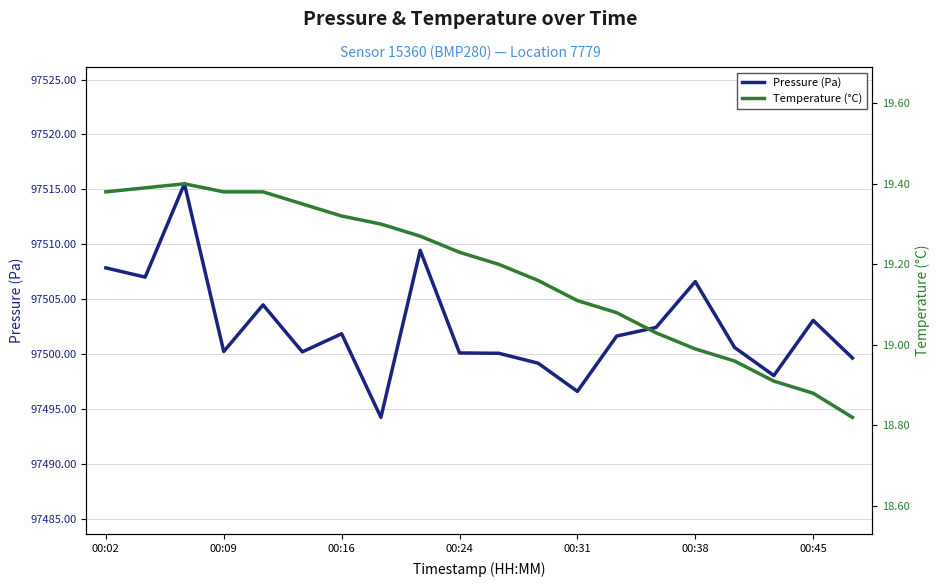

True or false: Pressure (Pa) has a value of 97506.6 at 00:38.

True